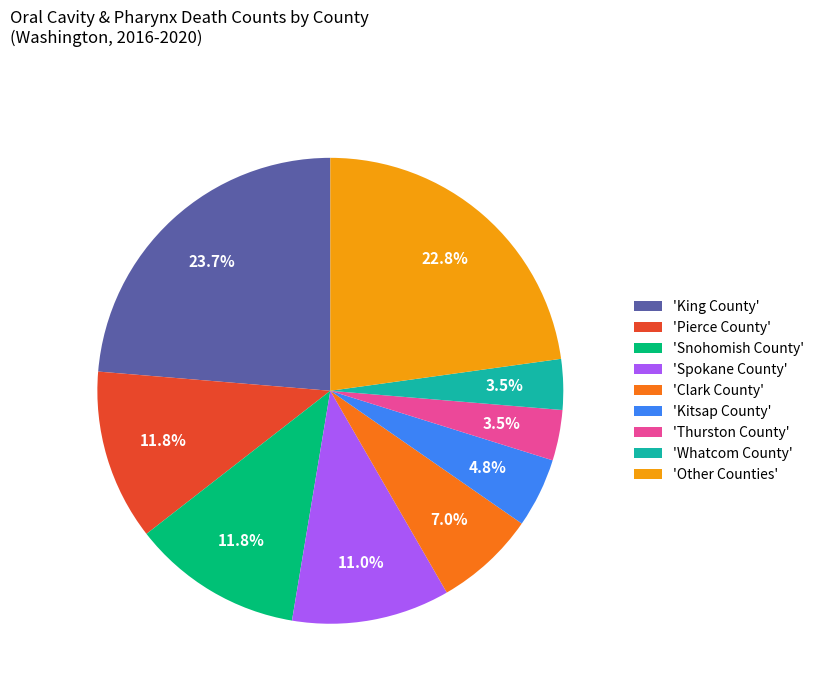

Does 'Whatcom County' represent more than half of the total?

No